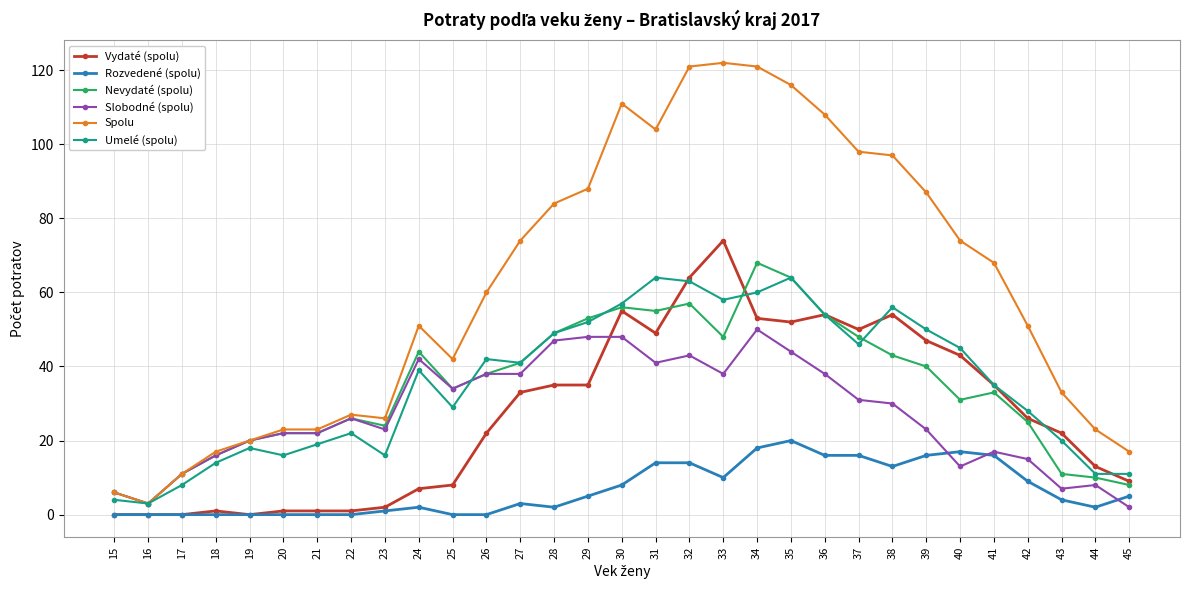

Which series has the largest range (max minus min)?

Spolu